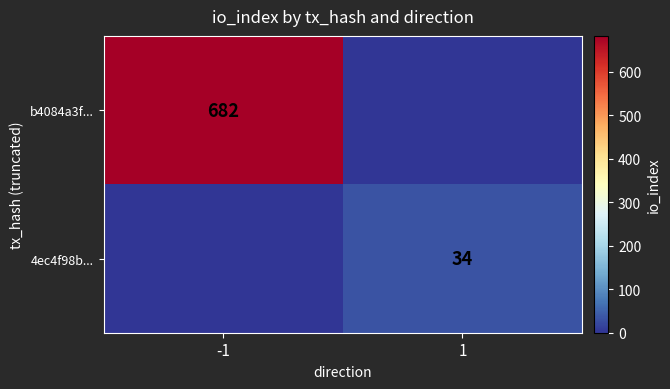

Is it true that 4ec4f98b... equals 34 at 1?

True